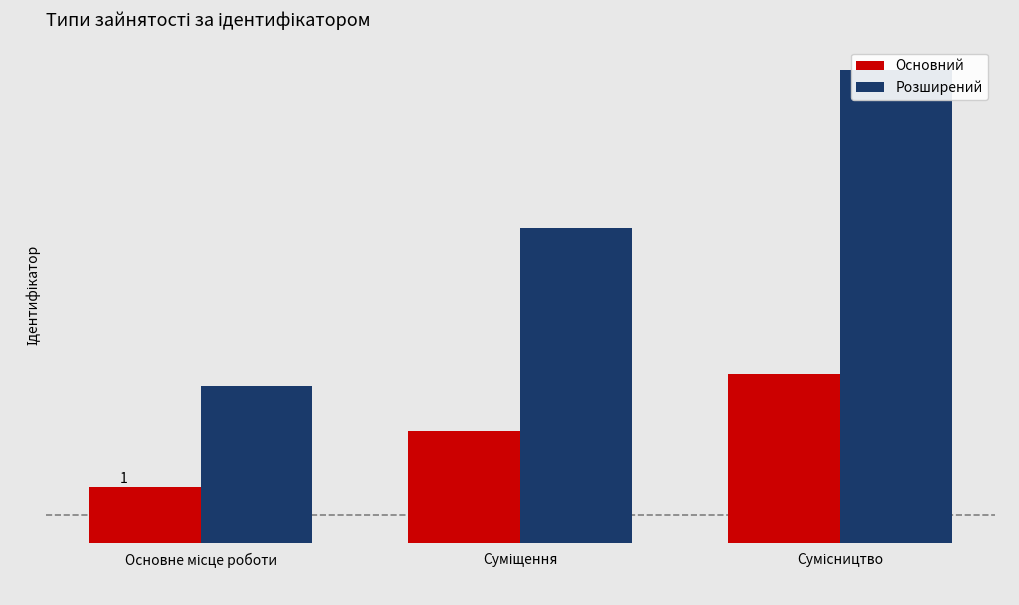

What is the difference between the Основний values at Суміщення and Сумісництво?

1.0